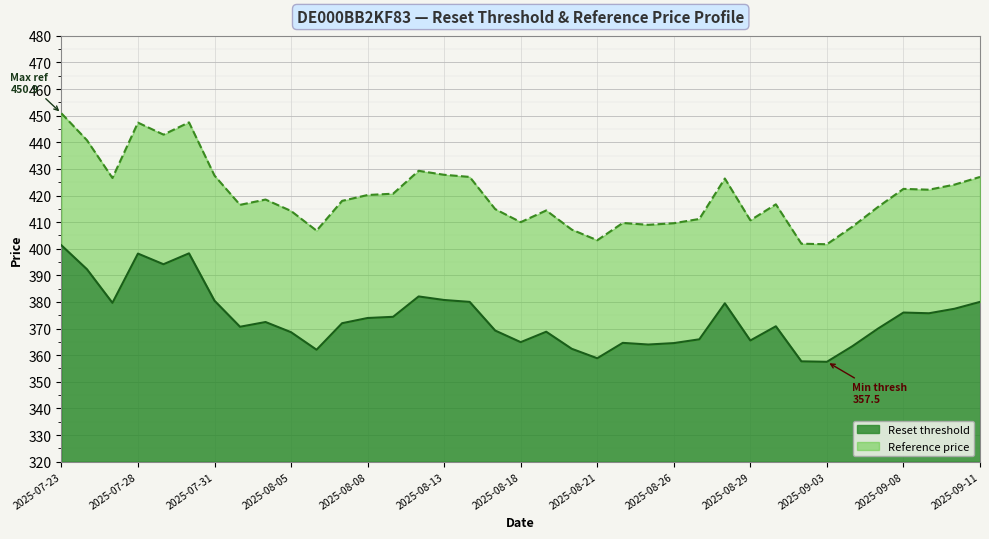

What is the approximate value of Reference price at 2025-08-14?

427.0